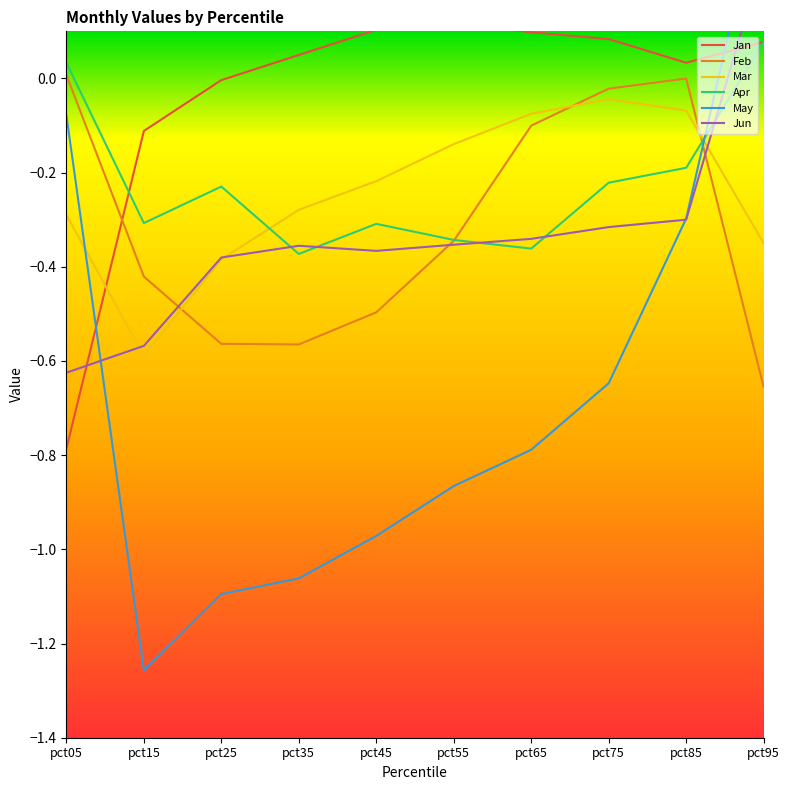

In Feb, how many points are higher than both neighbors (excluding endpoints)?

1